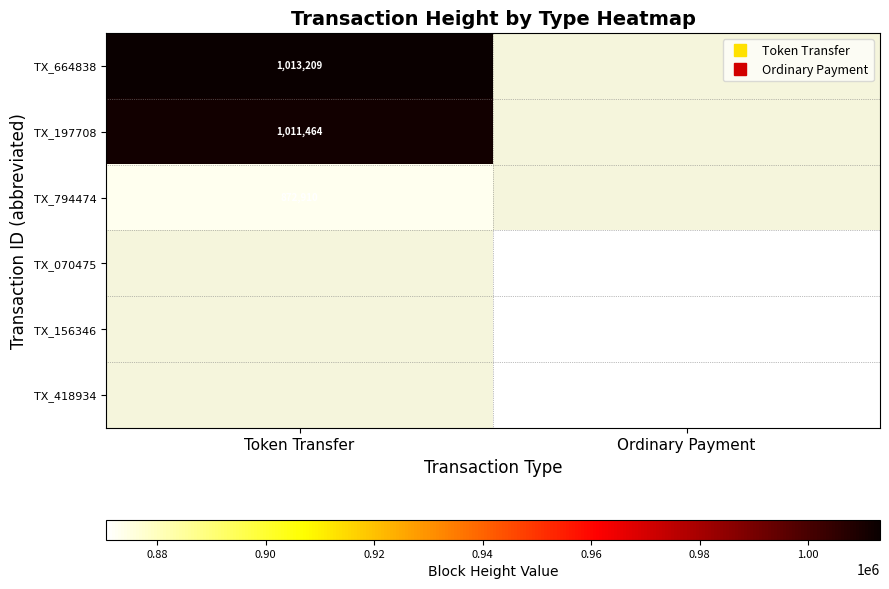

Which series has the widest spread of values?

TX_664838